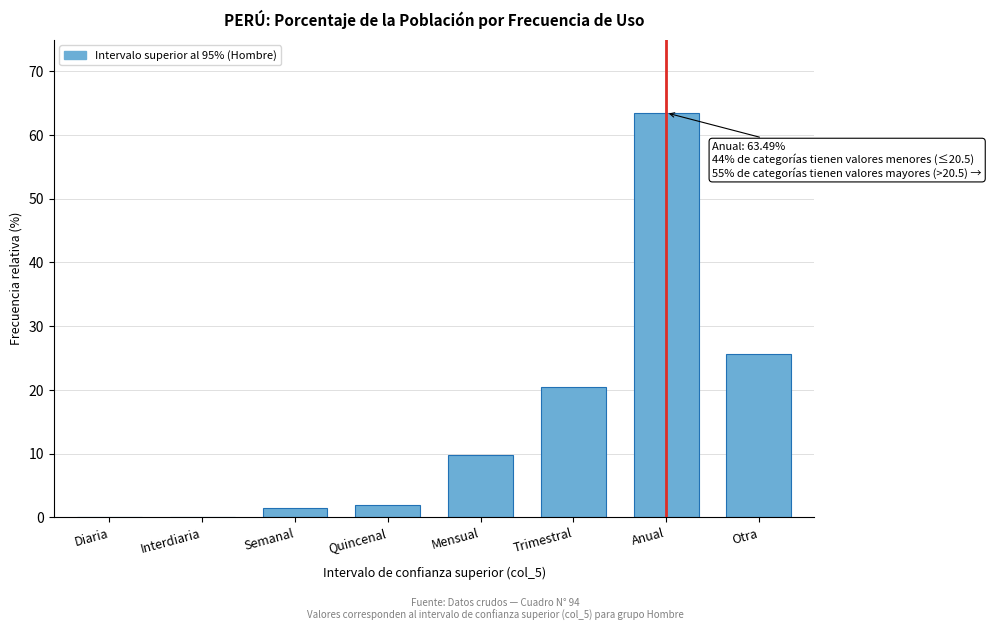

Reading left to right, extract all data points from this chart.

Diaria=0.0	Interdiaria=0.0	Semanal=1.5	Quincenal=1.9	Mensual=9.7	Trimestral=20.5	Anual=63.5	Otra=25.6